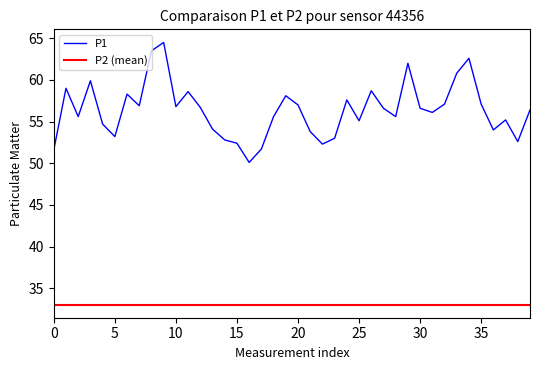

Is this an area chart (filled region under the line)?

No